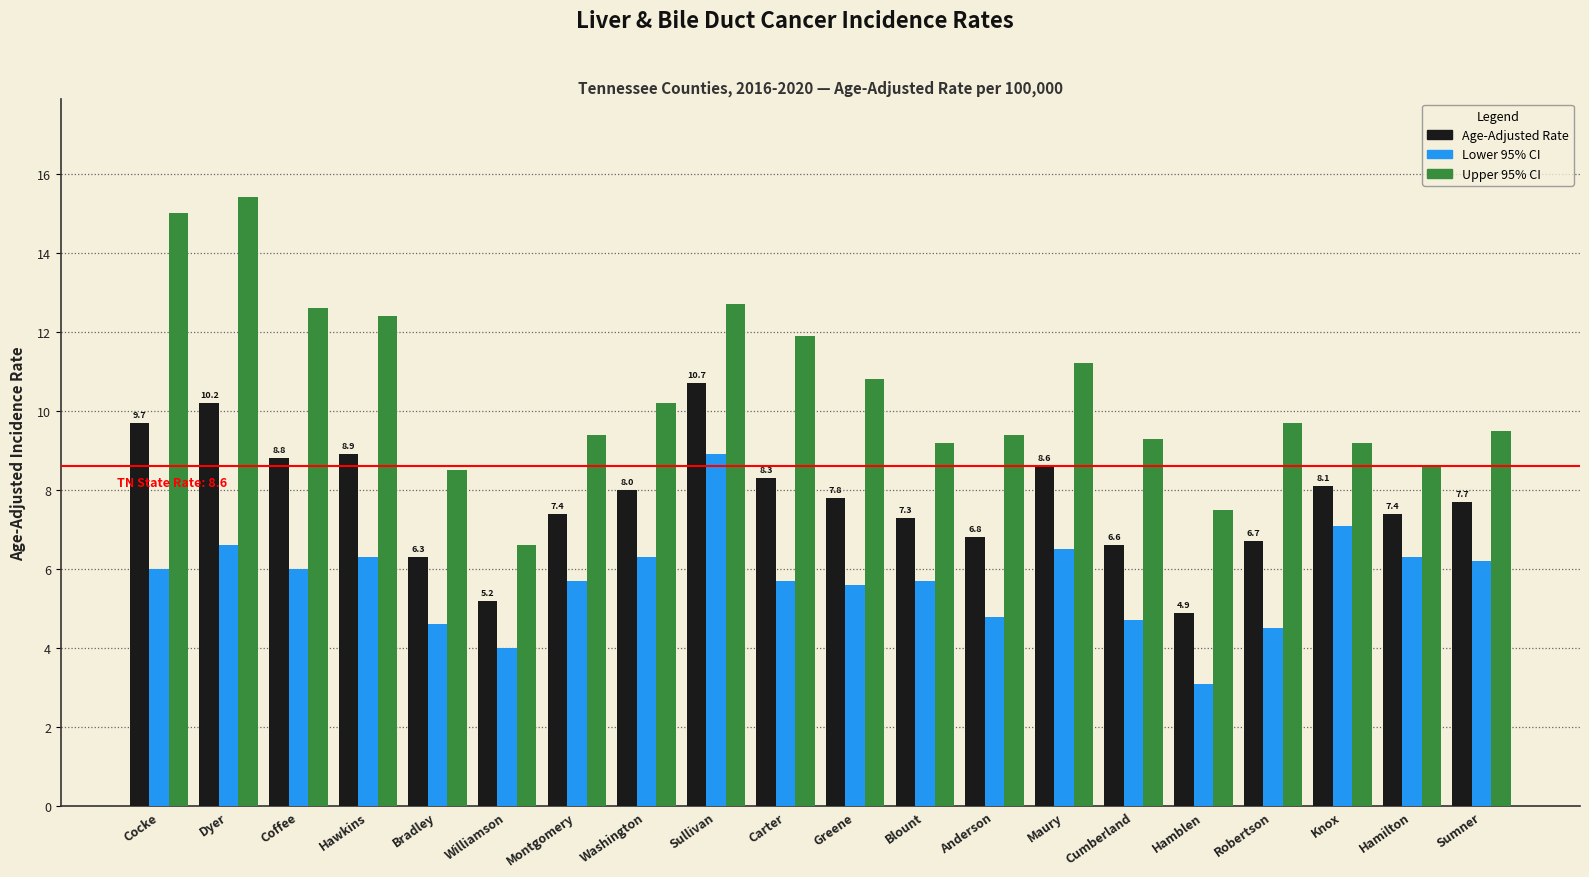

List the series in order of their peak value, lowest first.

Lower 95% CI, Age-Adjusted Rate, Upper 95% CI